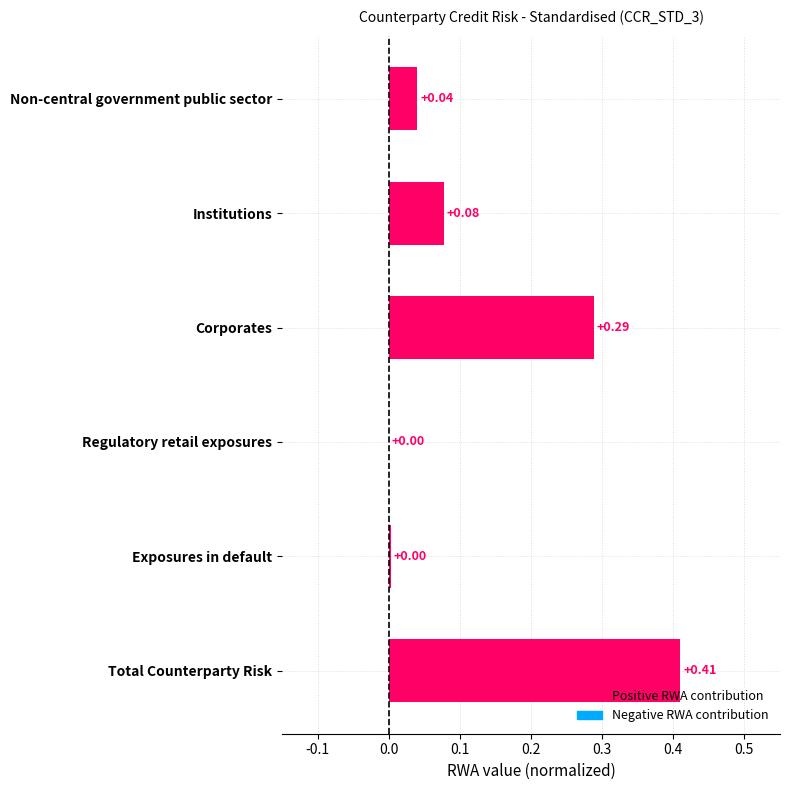

What is the sum of all values?

0.8